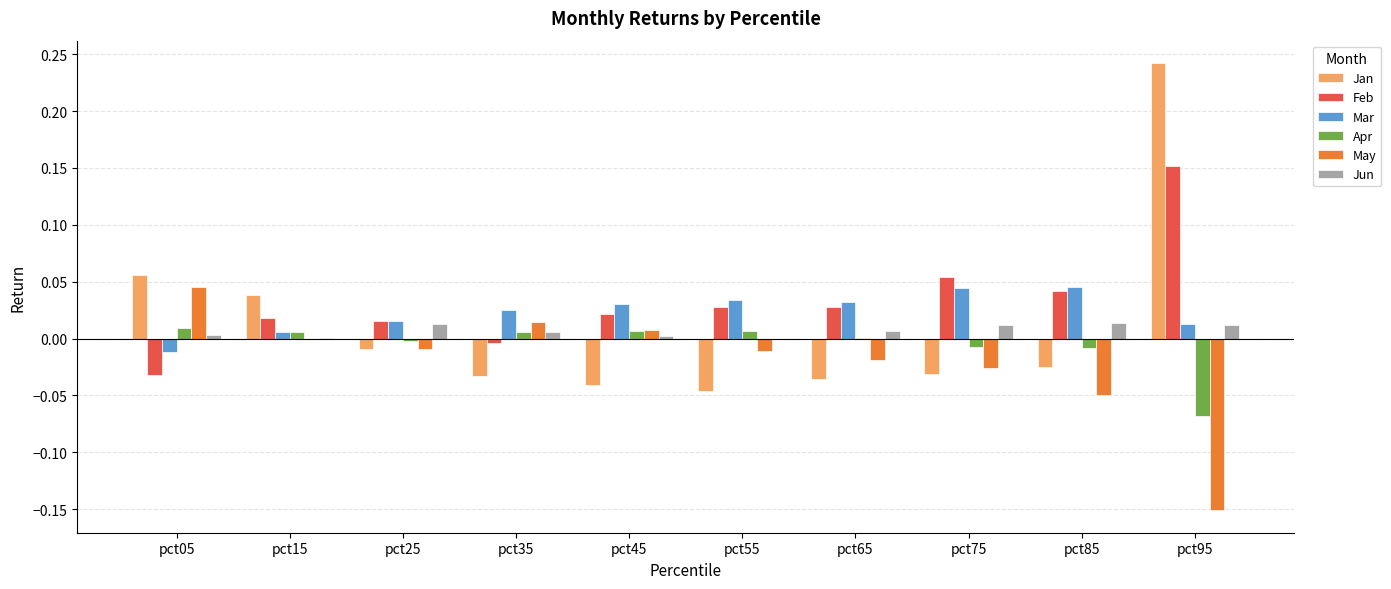

At which category is the sum across all series the highest?

pct95